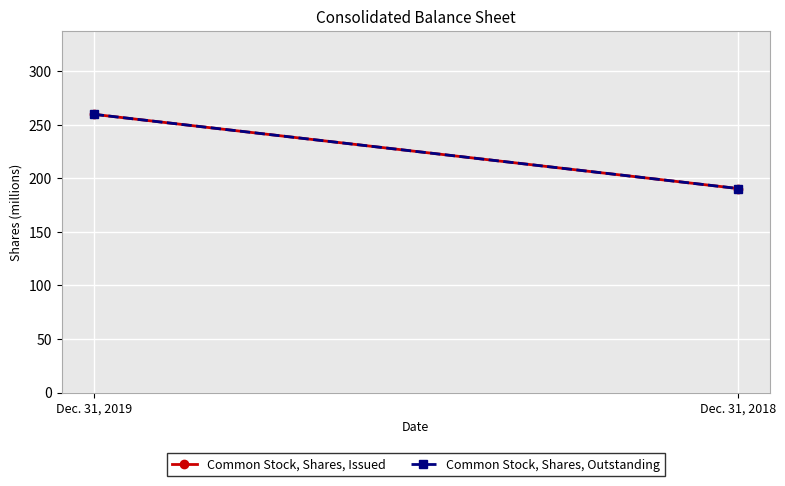

What is the value of the Common Stock, Shares, Issued point at the 1st from the left?

259.8